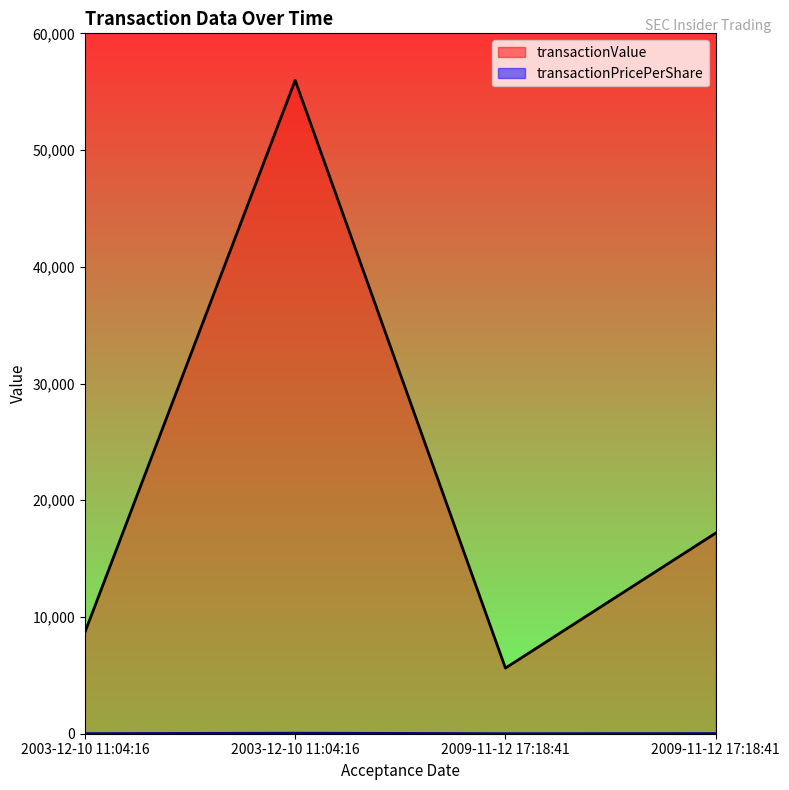

Which series has the largest total across all categories?

transactionValue_line